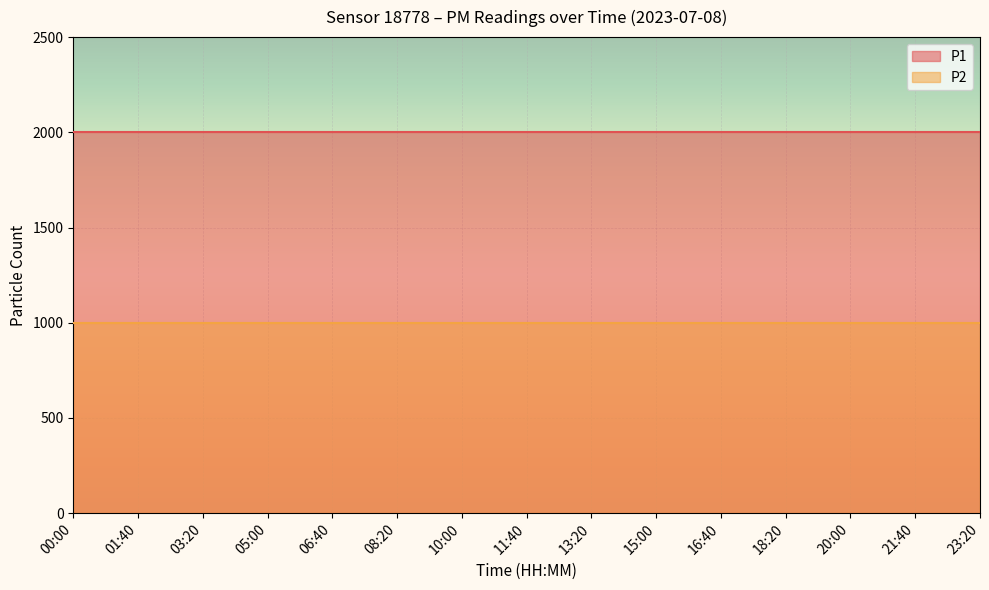

At which category is the sum across all series the highest?

00:00